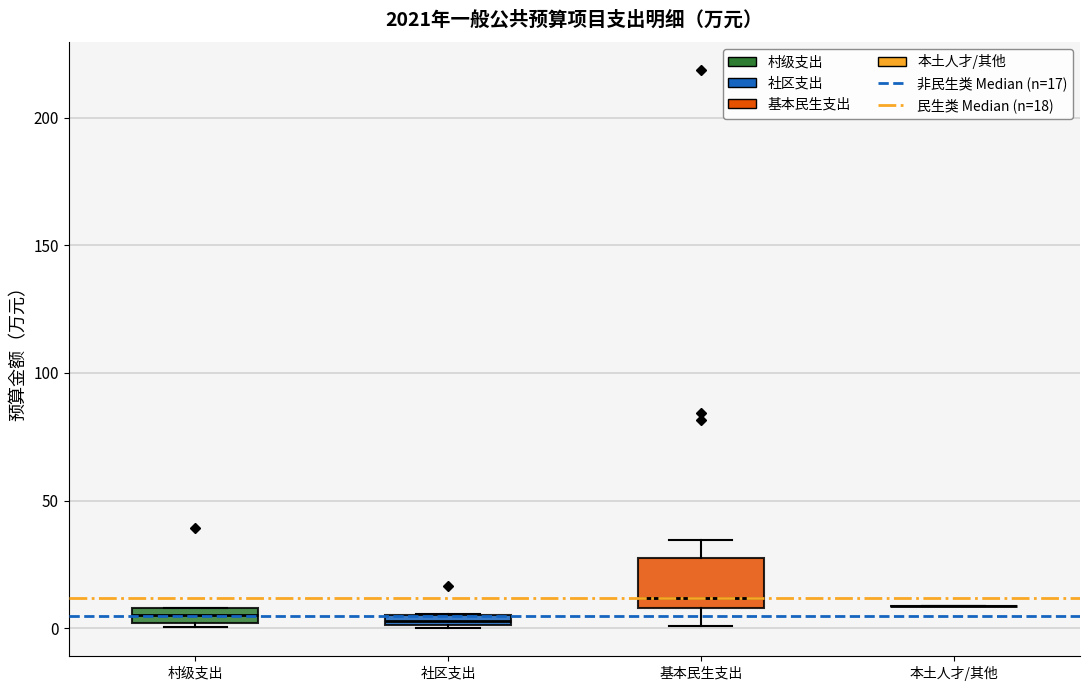

Comparing the boxes themselves (not the whiskers), which one is the tallest?

基本民生支出